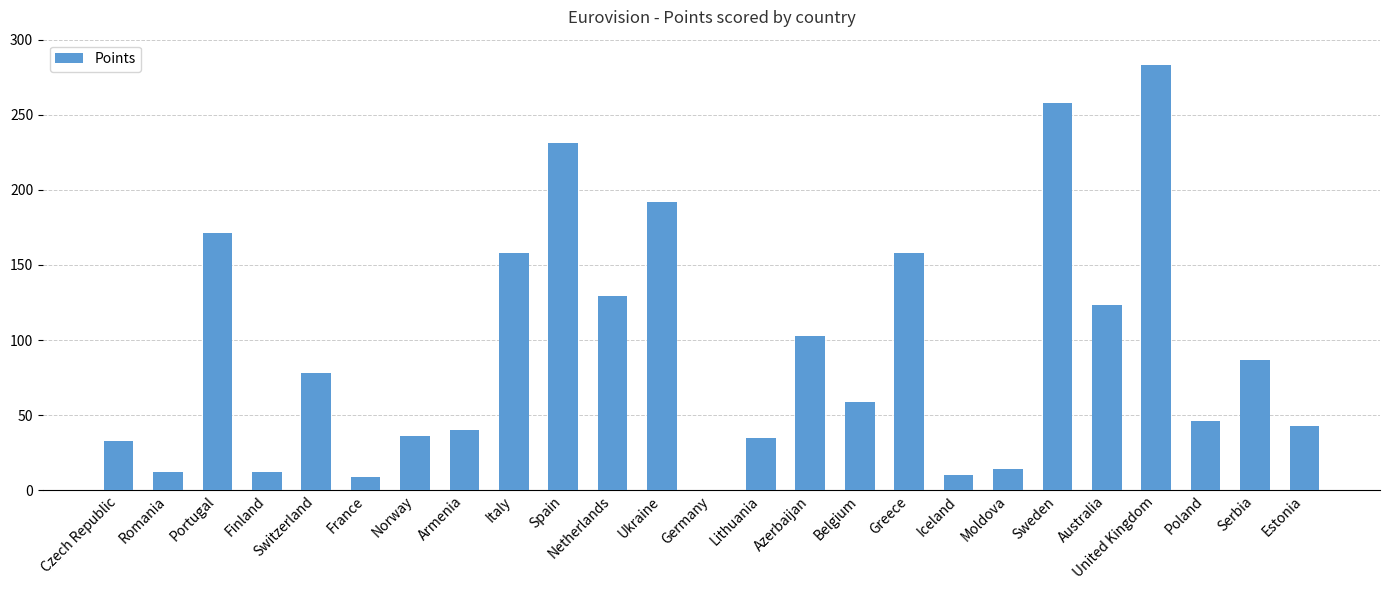

Which category has the highest value across all series?

United Kingdom